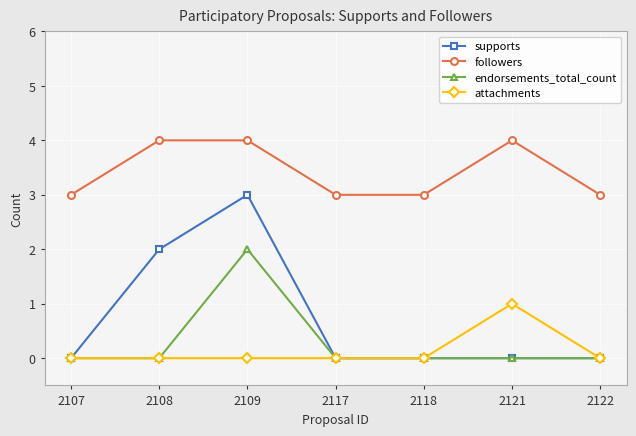

True or false: attachments and followers cross at least once.

False